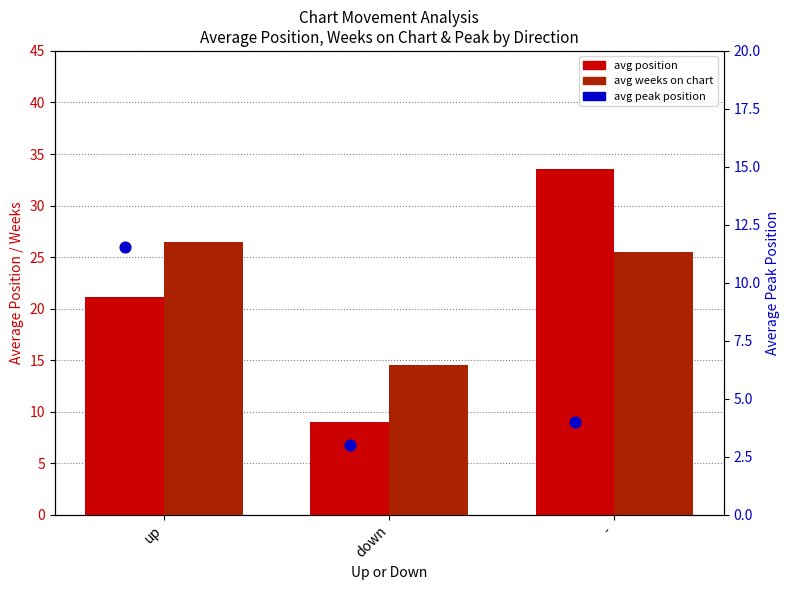

Which series has the widest spread of Y values?

avg position